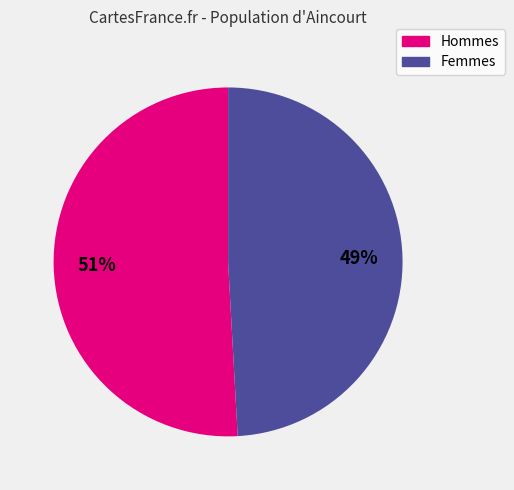

To the nearest percent, what portion does Hommes represent?

51%